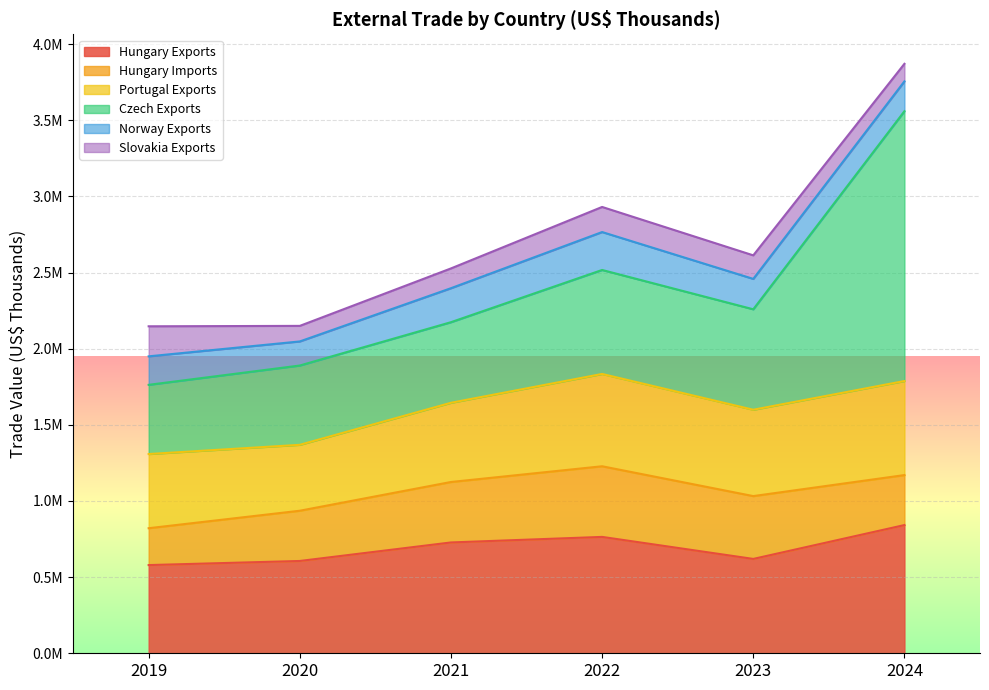

What value does the Hungary Exports series have at 2023, to the nearest 10?

619560